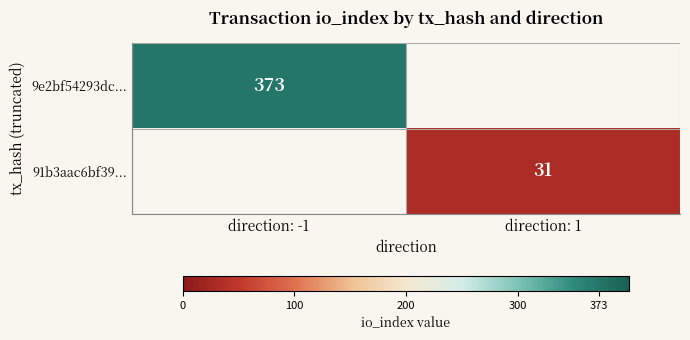

What is the spread (max minus min) of values at direction: -1?

373